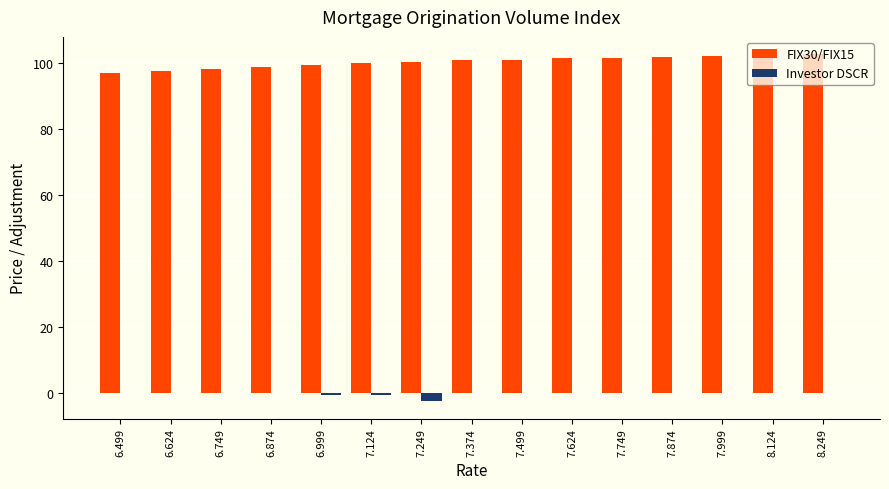

The value of FIX30/FIX15 at 7.374 is 65.2. True or false?

False